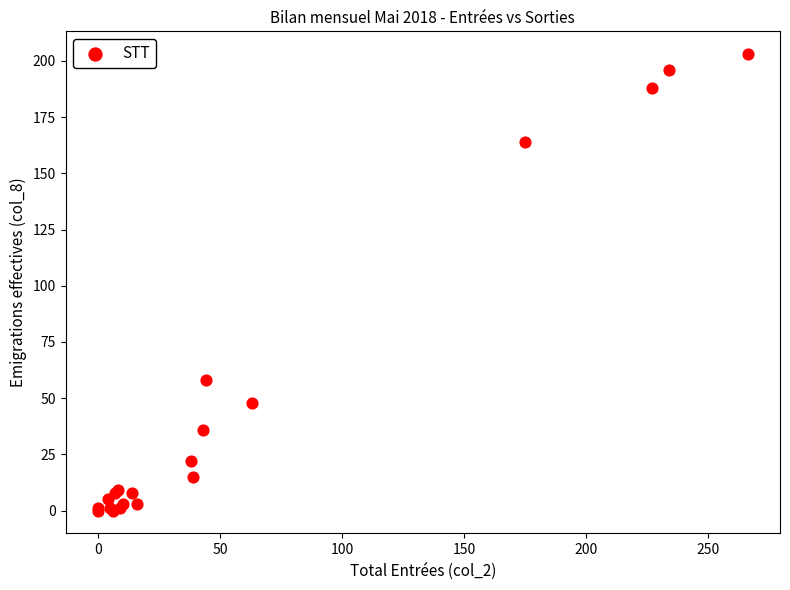

What Y value in the scatter plot is closest to 101?

58